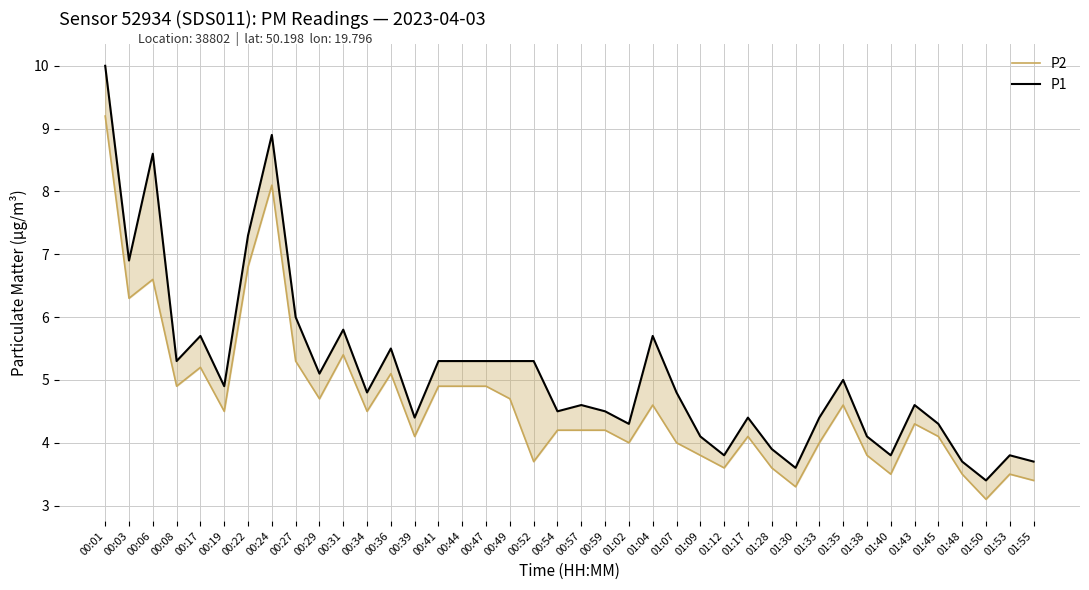

At which label is P2 closest to 6?

00:03